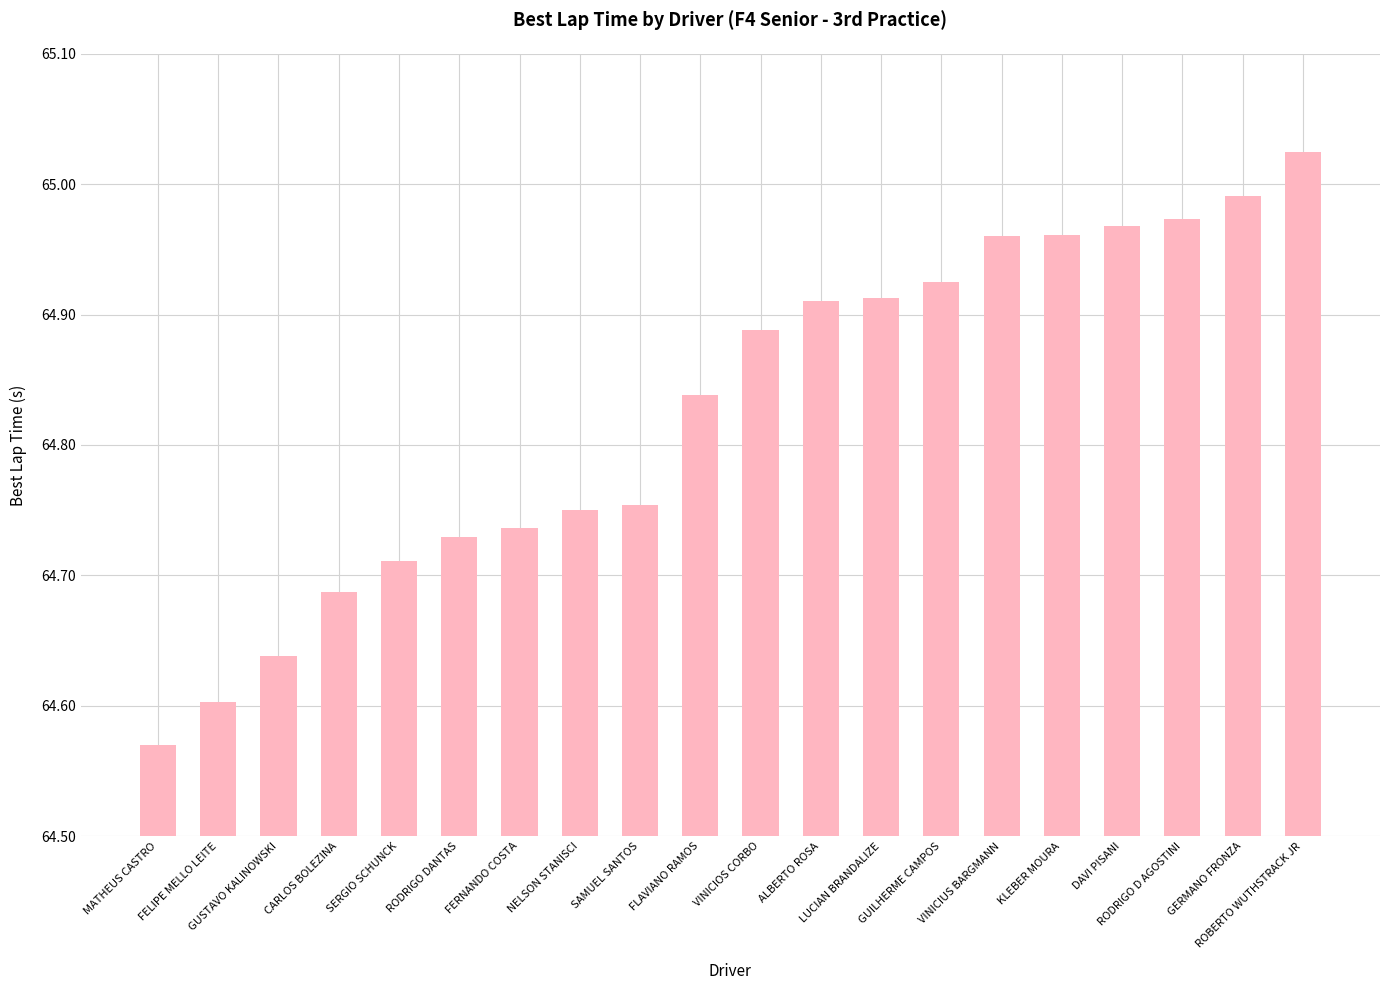

What is the sum of all values?

1296.5